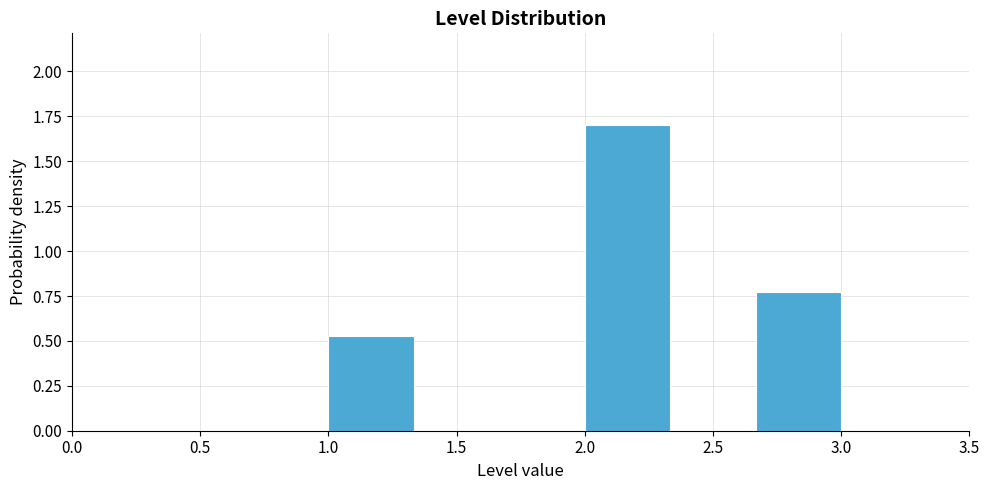

Reading left to right, list every bar in this chart as the range it spans on the x-axis followed by its height. Neither the bar edges nor the heights are printed on the chart, so give them approximately, as read against the axes.

1.00 to 1.35: 0.55
1.35 to 1.65: 0
1.65 to 2.00: 0
2.00 to 2.35: 1.70
2.35 to 2.65: 0
2.65 to 3.00: 0.75